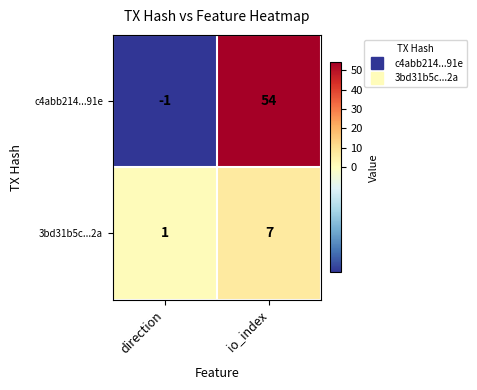

Reading left to right, transcribe all the data shown in this chart.

c4abb214...91e: -1	54
3bd31b5c...2a: 1	7